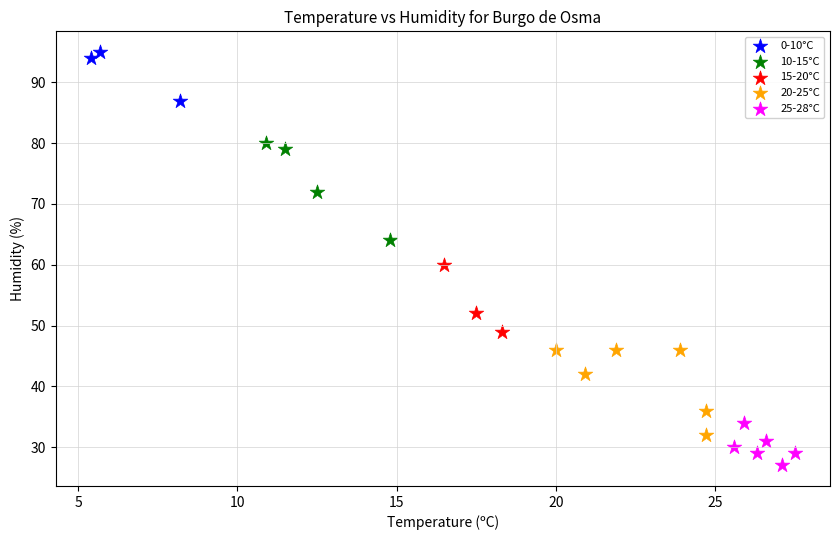

Which series contains the highest Y value?

0-10°C